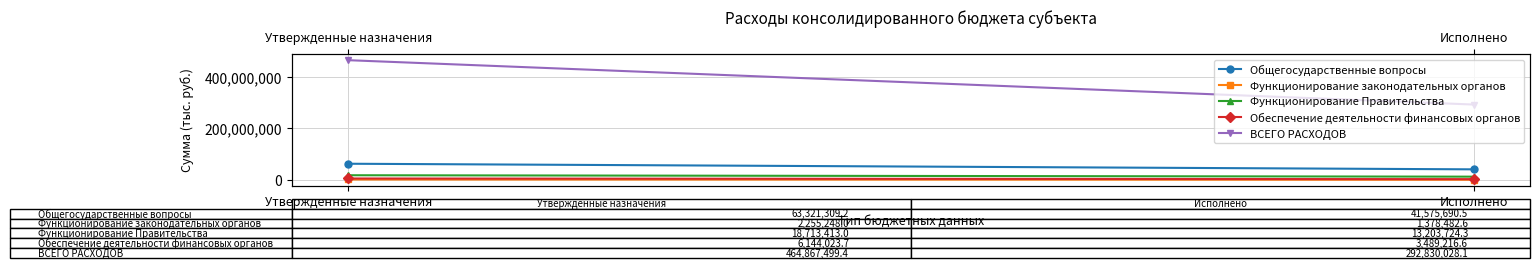

At which label is Общегосударственные вопросы closest to 52448499?

Исполнено